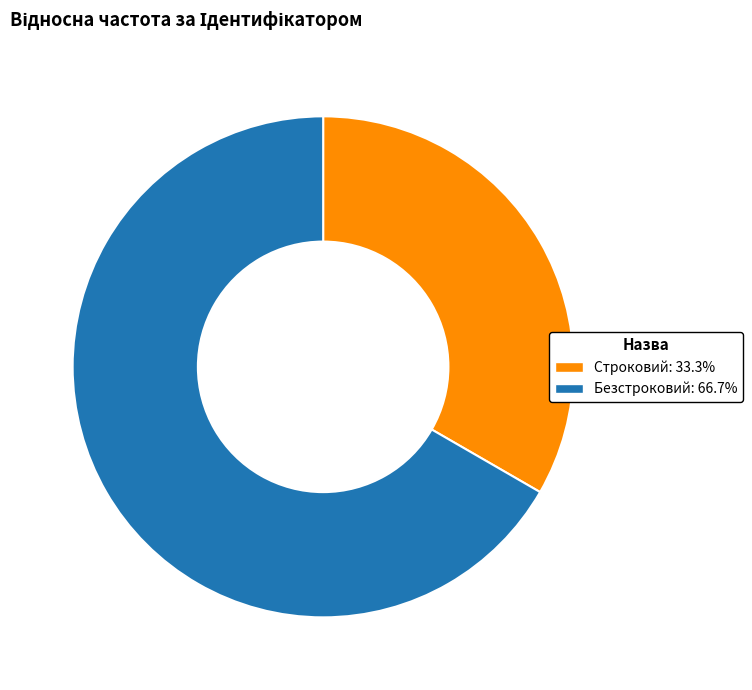

Which slice is the smallest?

Строковий